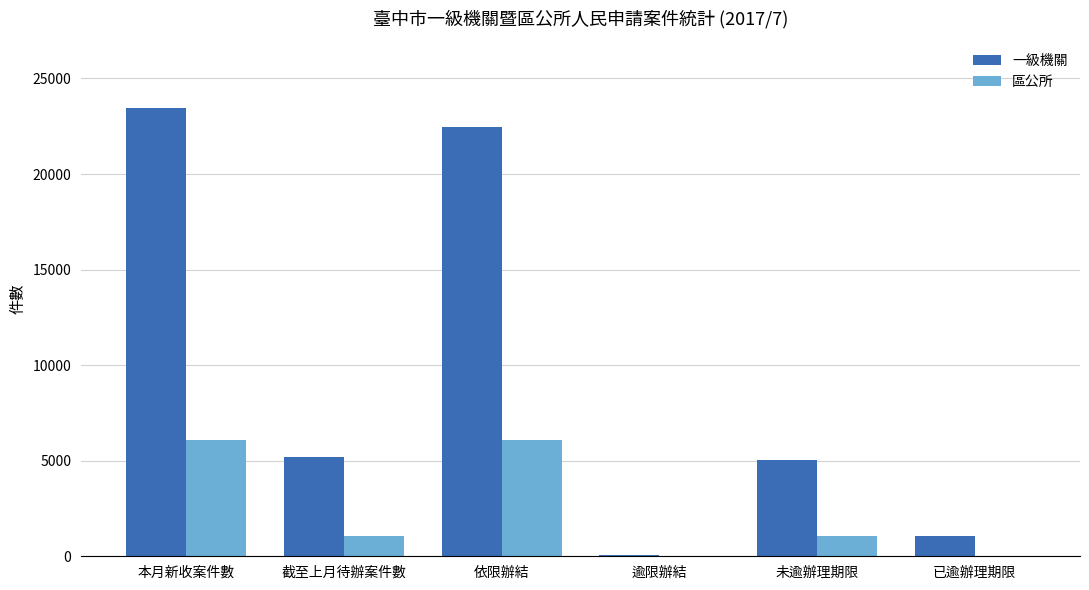

Is it true that 一級機關 equals 22455 at 依限辦結?

True